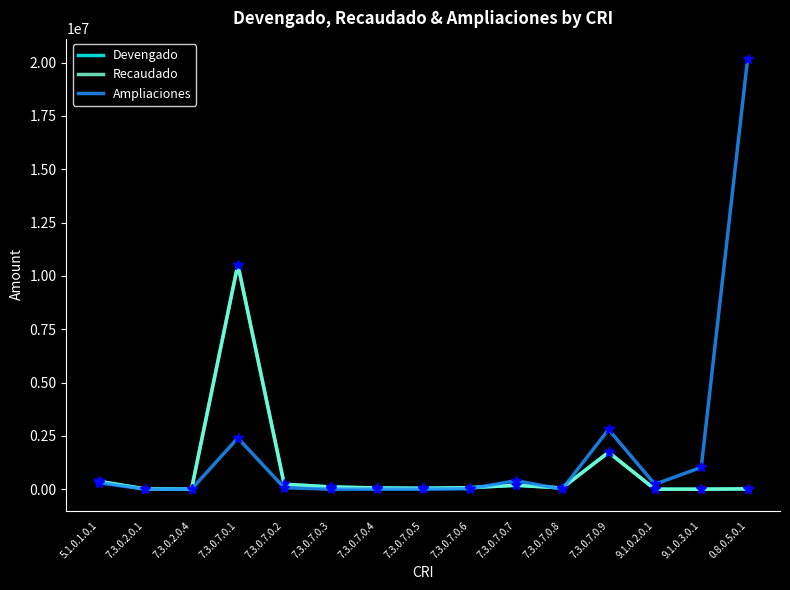

Is this an area chart (filled region under the line)?

No